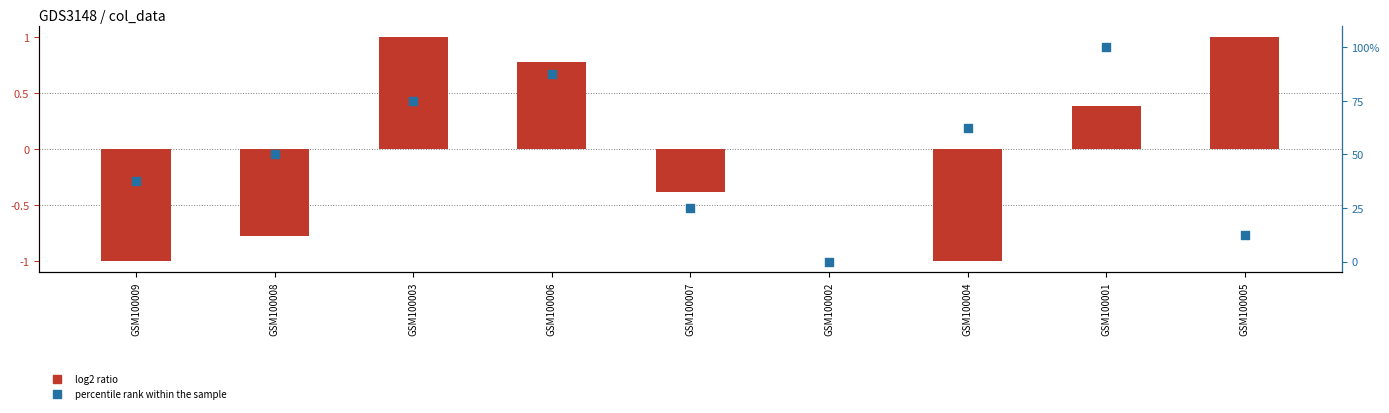

What is the total value across all series at GSM100003?

76.0